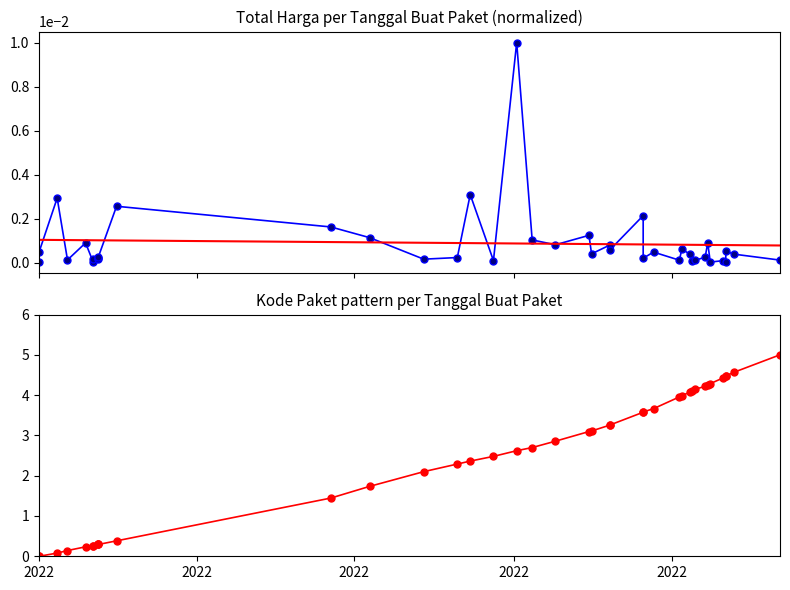

Does the chart have visible grid lines?

No